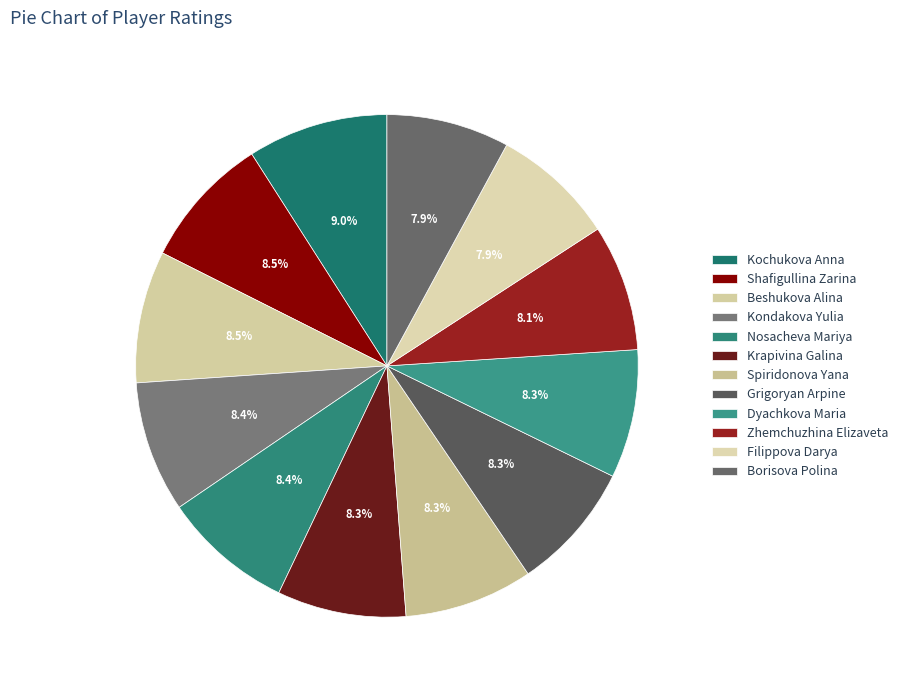

True or false: Zhemchuzhina Elizaveta accounts for 1% of the total.

False